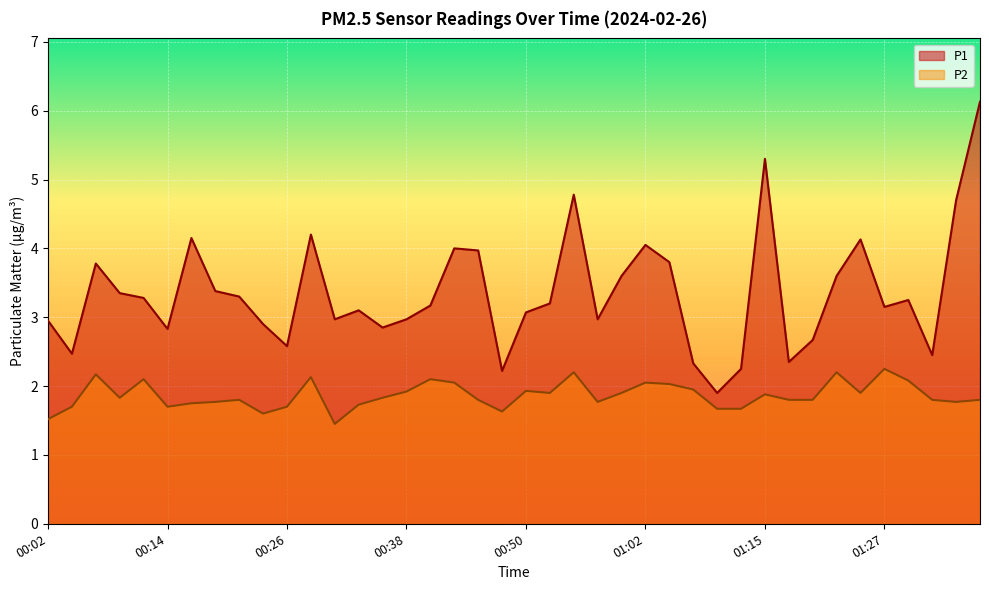

At which category does P2 reach its first local valley?

00:09